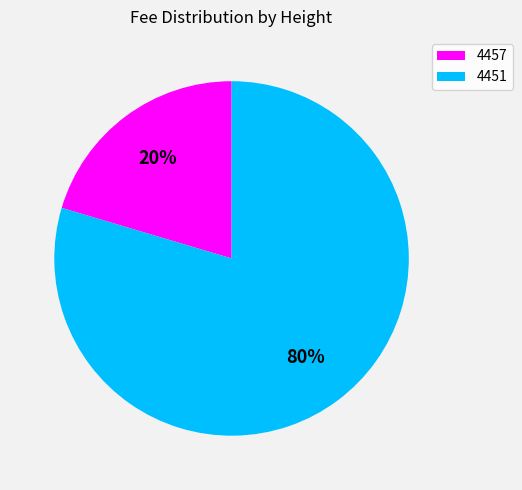

To the nearest percent, what portion does 4457 represent?

20%